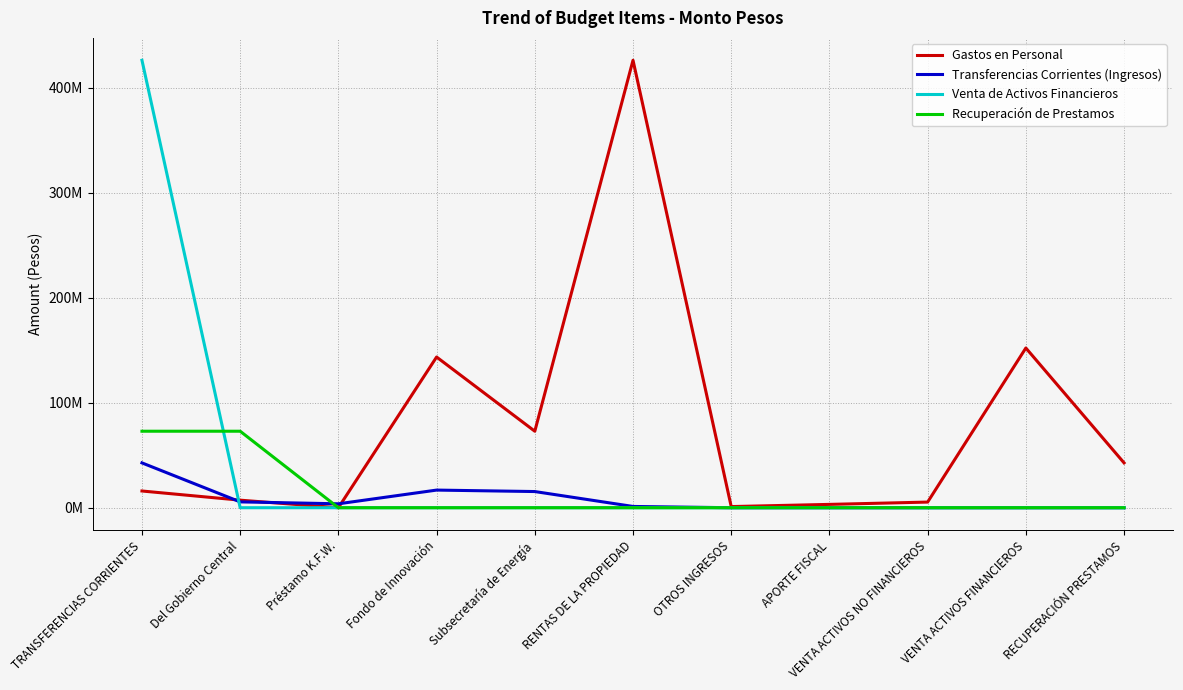

The value of Recuperación de Prestamos at VENTA ACTIVOS FINANCIEROS is -47354419. True or false?

False